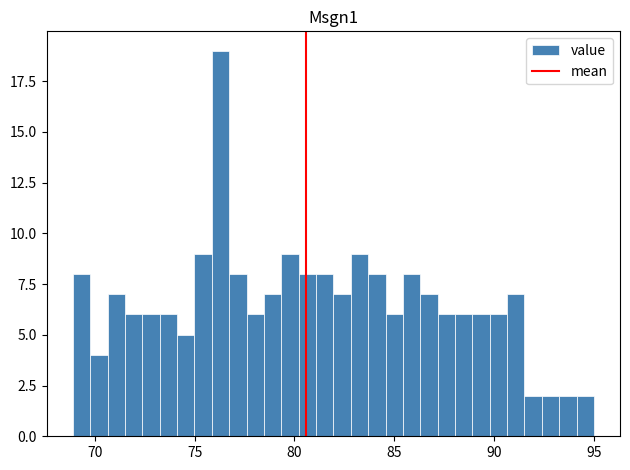

Read against the x-axis, roughly where is the centre of the tallest bar?

76.5